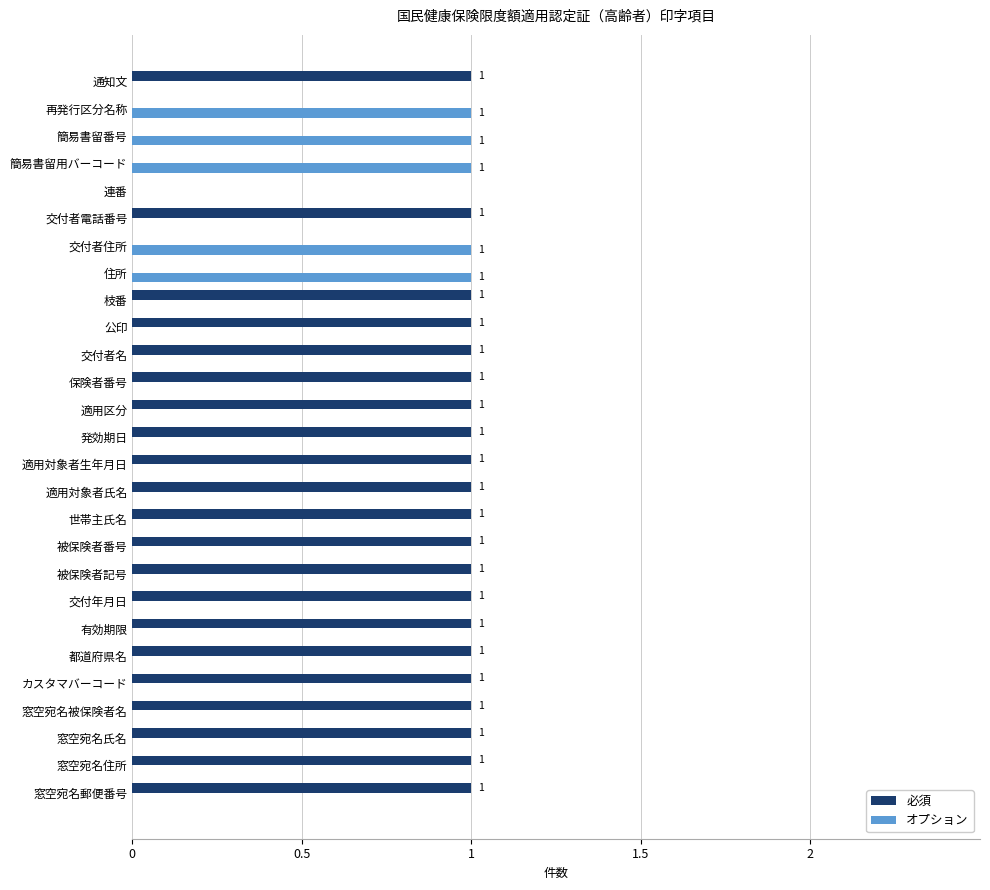

What is the sum of all オプション values?

5